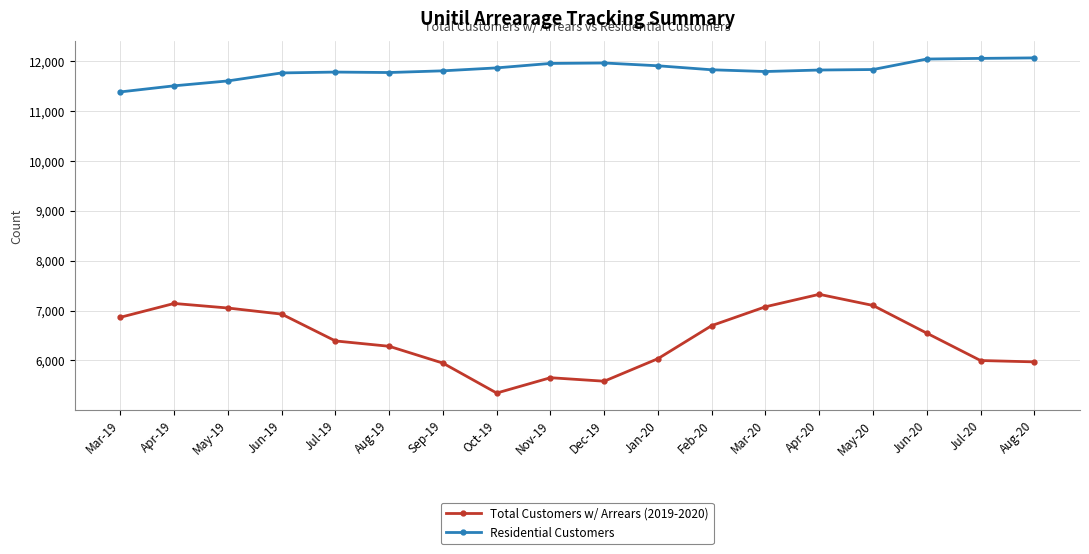

True or false: Total Customers w/ Arrears (2019-2020) and Residential Customers intersect in this chart.

False